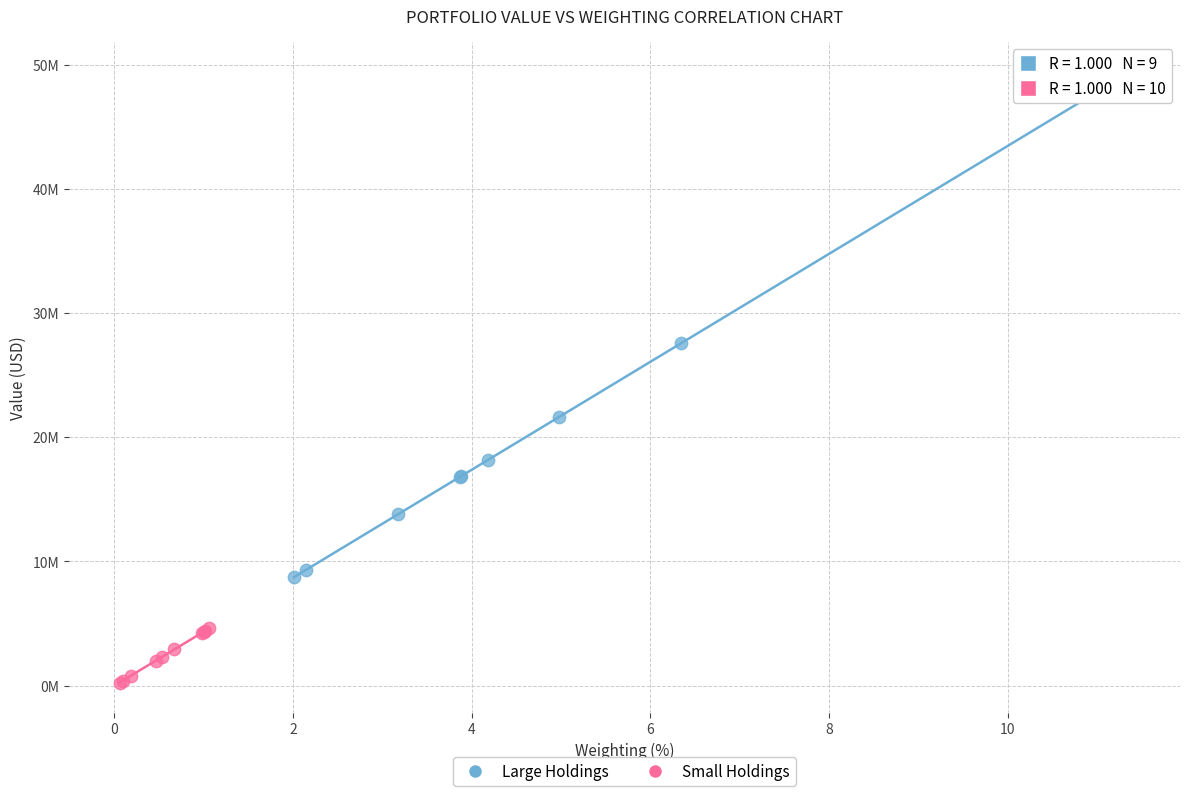

What are all the series names shown in the legend?

Large Holdings, Small Holdings